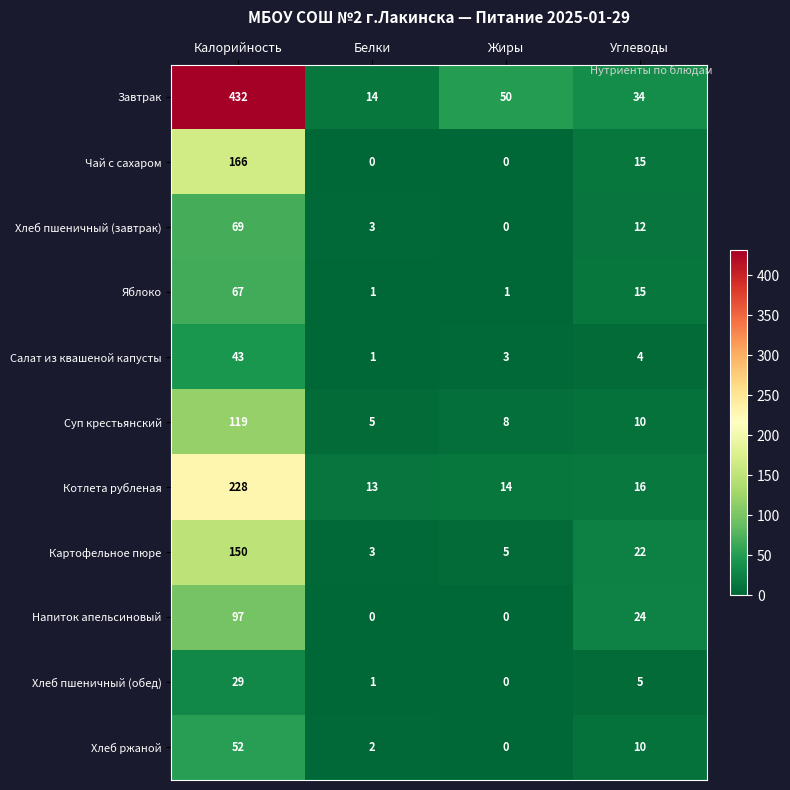

At how many categories does at least one series exceed 415?

1